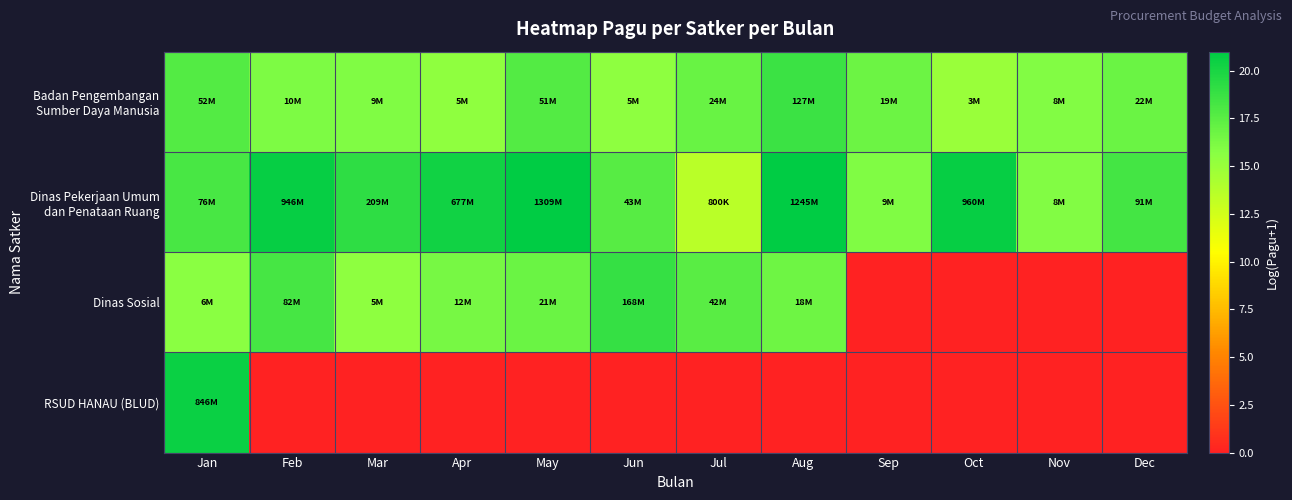

At which category is the sum across all series the highest?

Jan